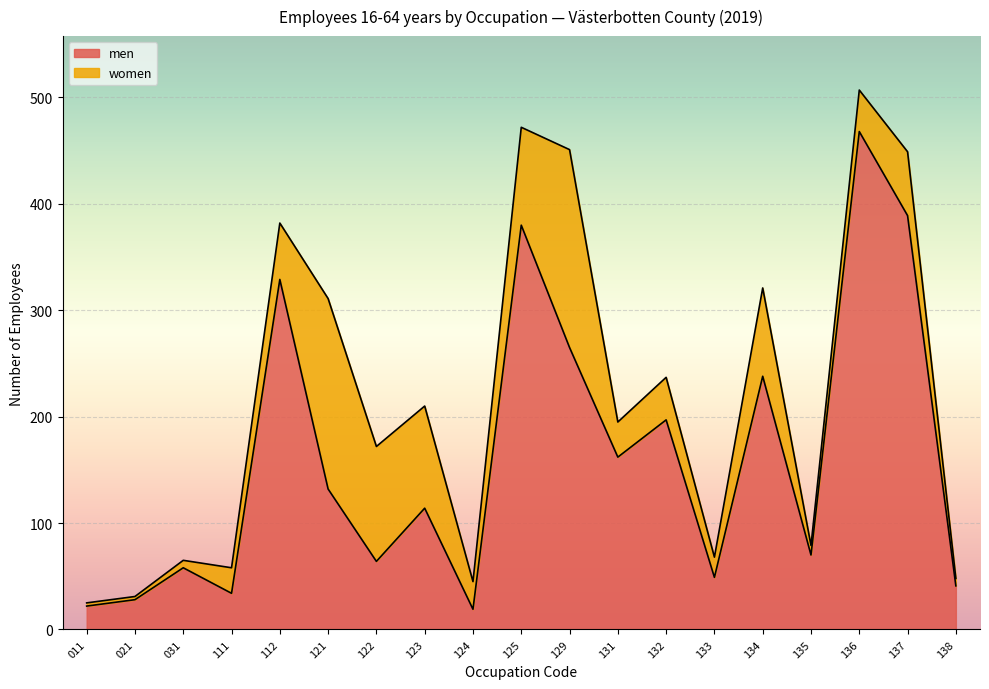

Between 134 and 122, which is larger?

134